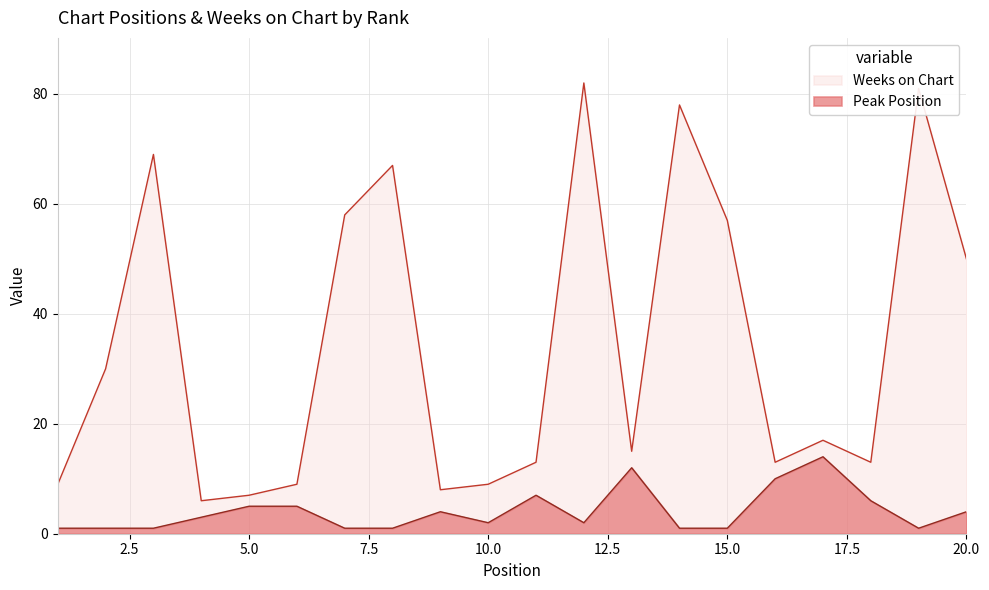

Does the chart have visible grid lines?

Yes